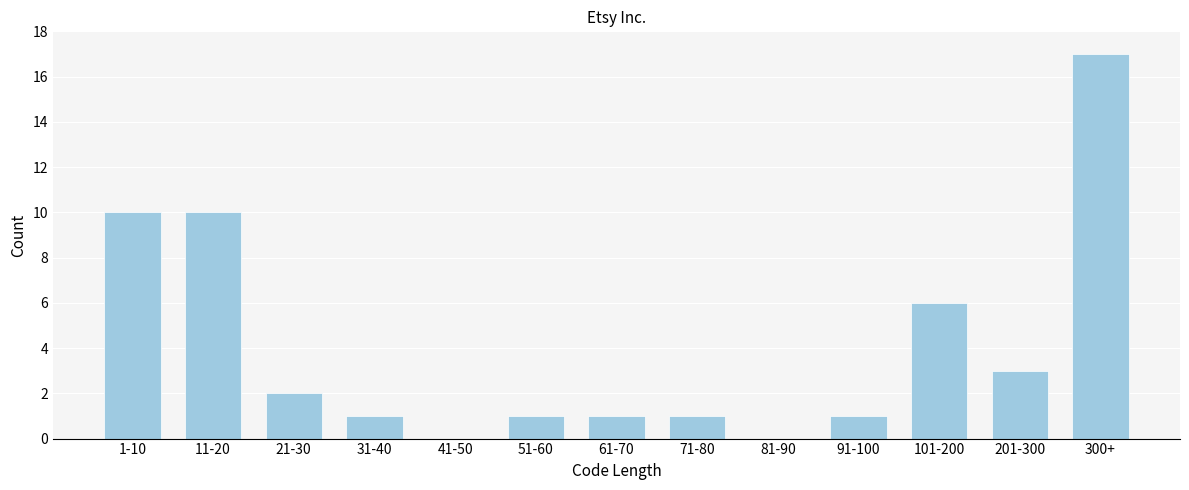

Reading right to left, what are all the values shown in this chart?

300+=17	201-300=3	101-200=6	91-100=1	81-90=0	71-80=1	61-70=1	51-60=1	41-50=0	31-40=1	21-30=2	11-20=10	1-10=10